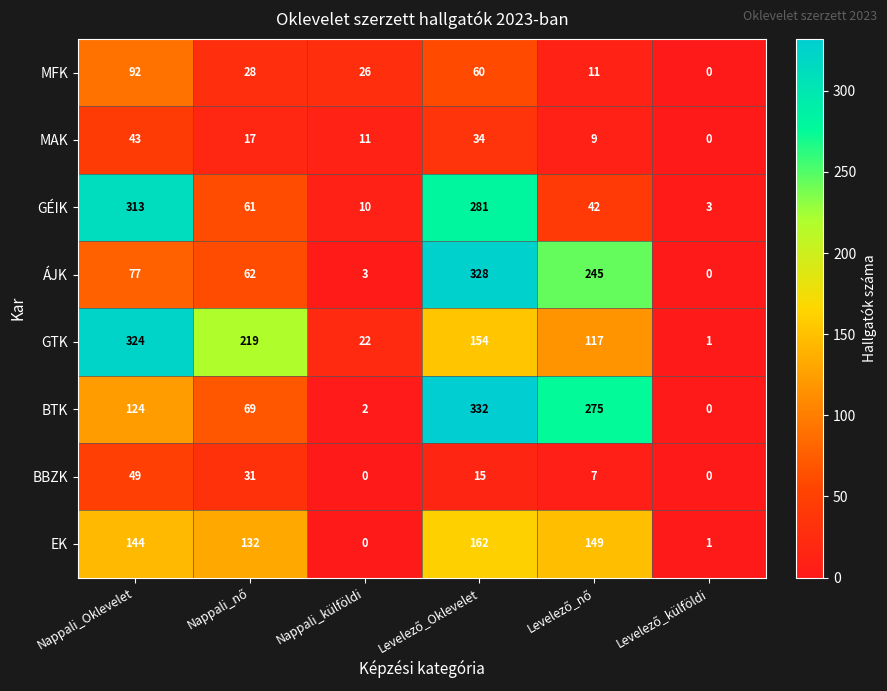

List the series in order of their peak value, highest first.

BTK, ÁJK, GTK, GÉIK, EK, MFK, BBZK, MAK